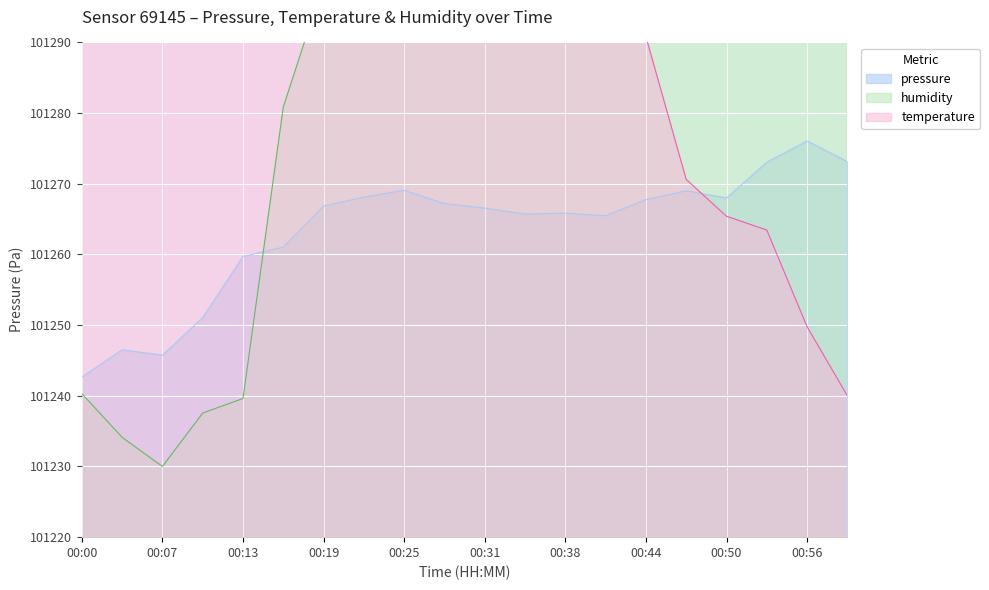

What is the greatest value displayed?

101530.0